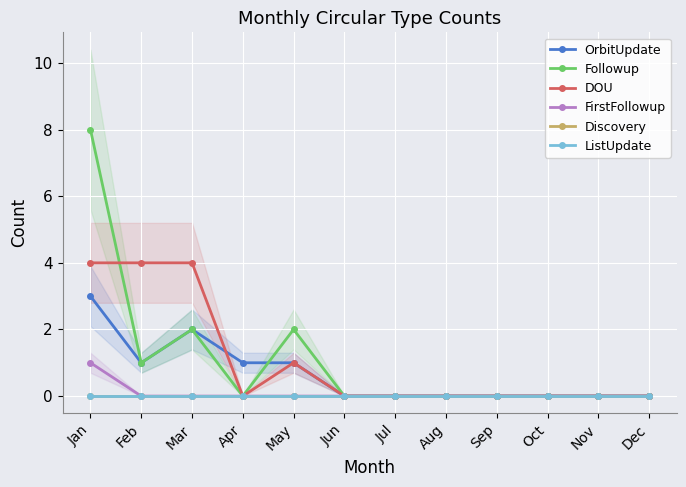

Which series changed the most between Mar and Aug?

DOU